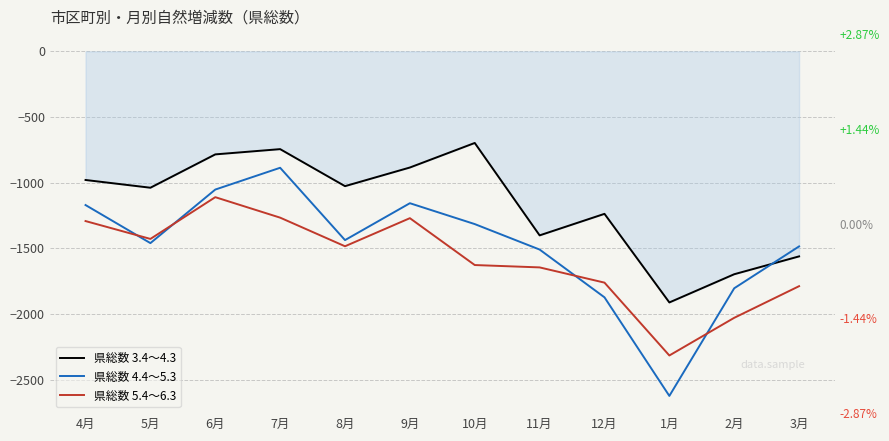

How many distinct data groups are displayed?

3